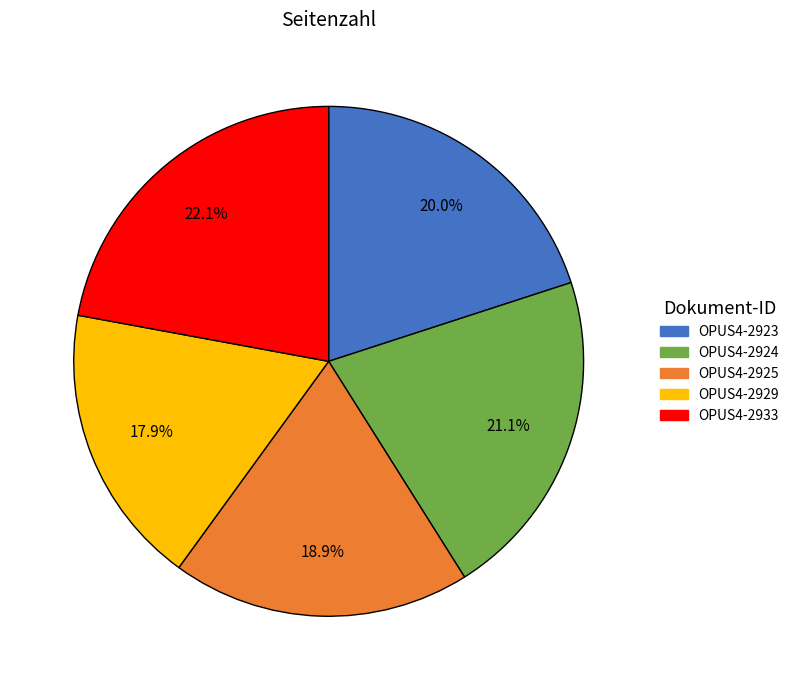

To the nearest percent, what is the difference between the OPUS4-2933 and OPUS4-2925 slice percentages?

3%